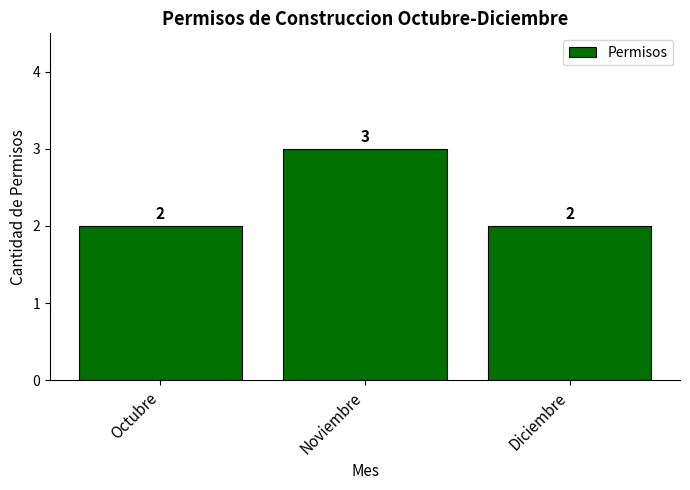

What is the ratio of the value at Octubre to the value at Noviembre?

0.7